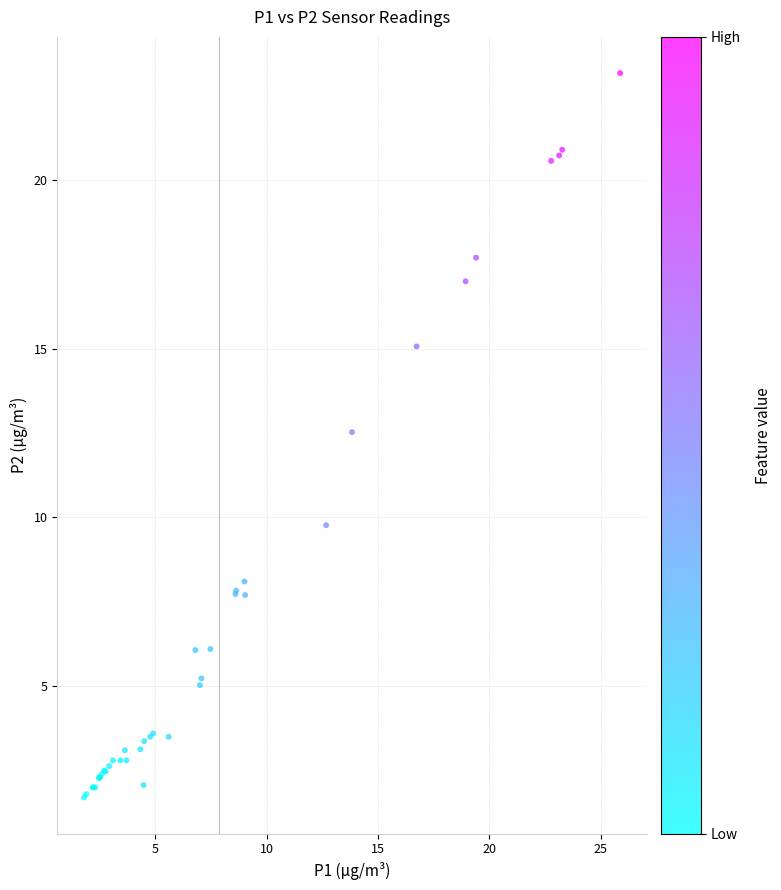

What Y value in the scatter plot is closest to 12?

12.5